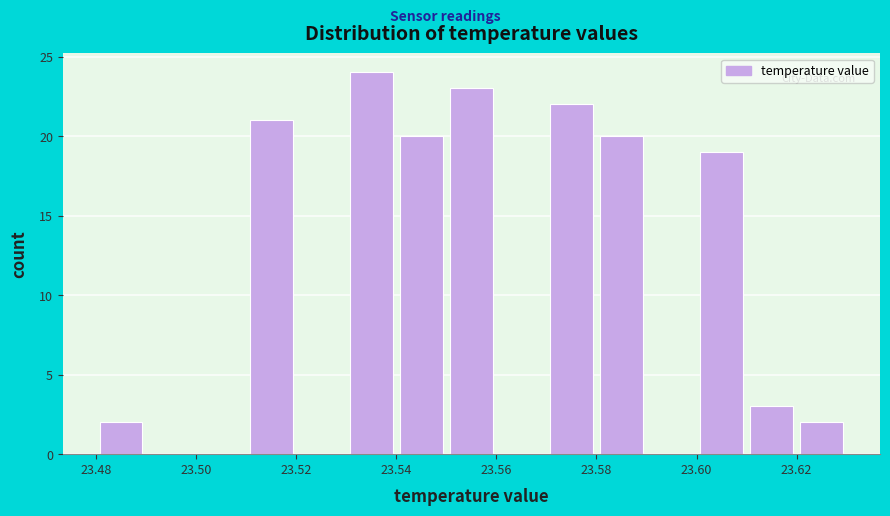

Which range on the x-axis has the tallest bar?

23.53 to 23.54